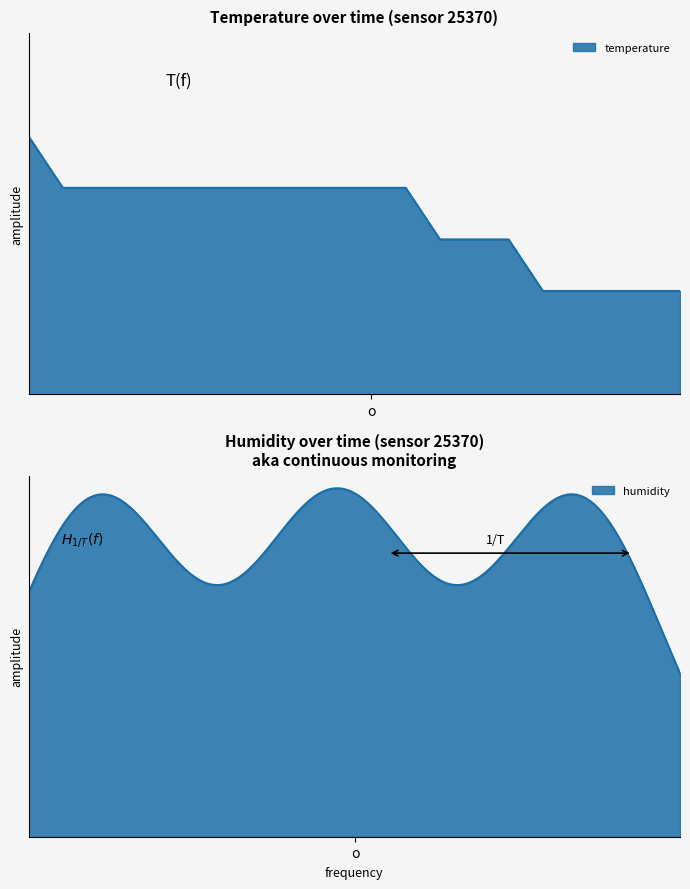

What is the value of the 3rd point from the left?

12.9